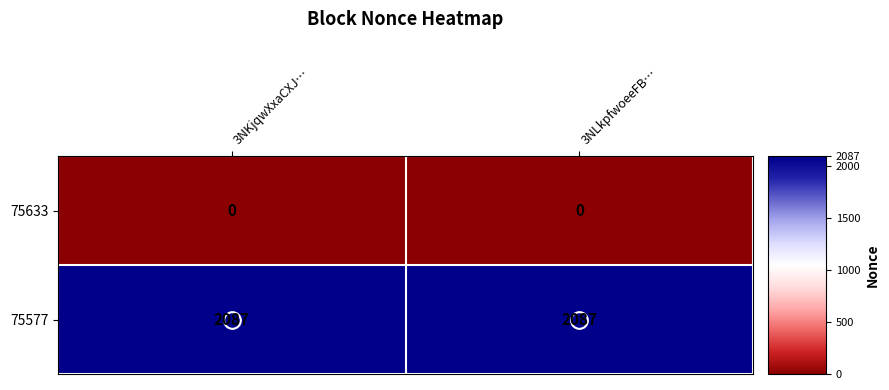

The 75577 series shows 2087 at 3NLkpfwoeeFB…. True or false?

True